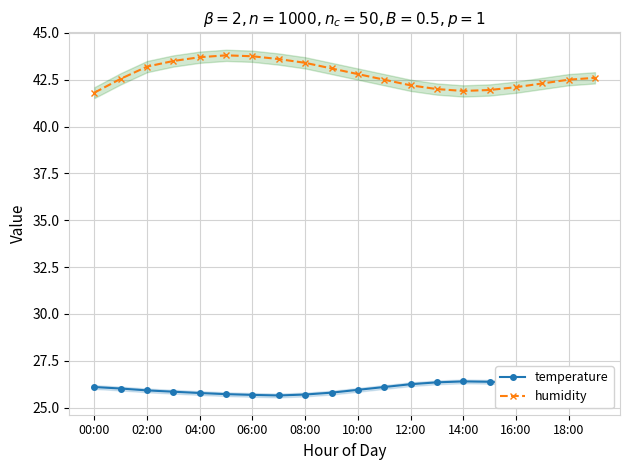

True or false: temperature has a value of 26.3 at 16:00.

True